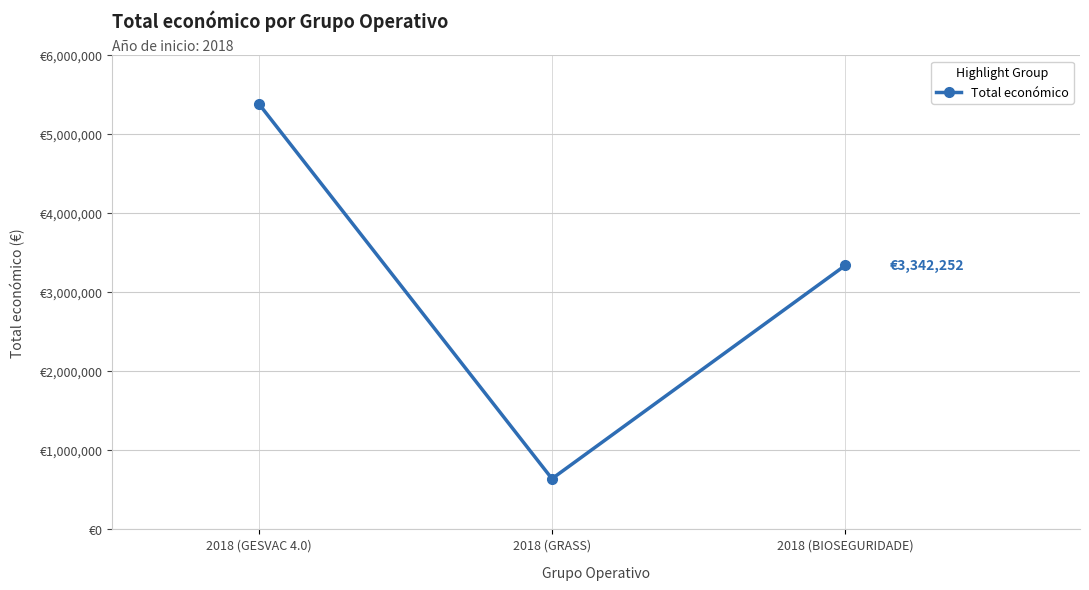

What position from the right is 2018 (GRASS)?

2